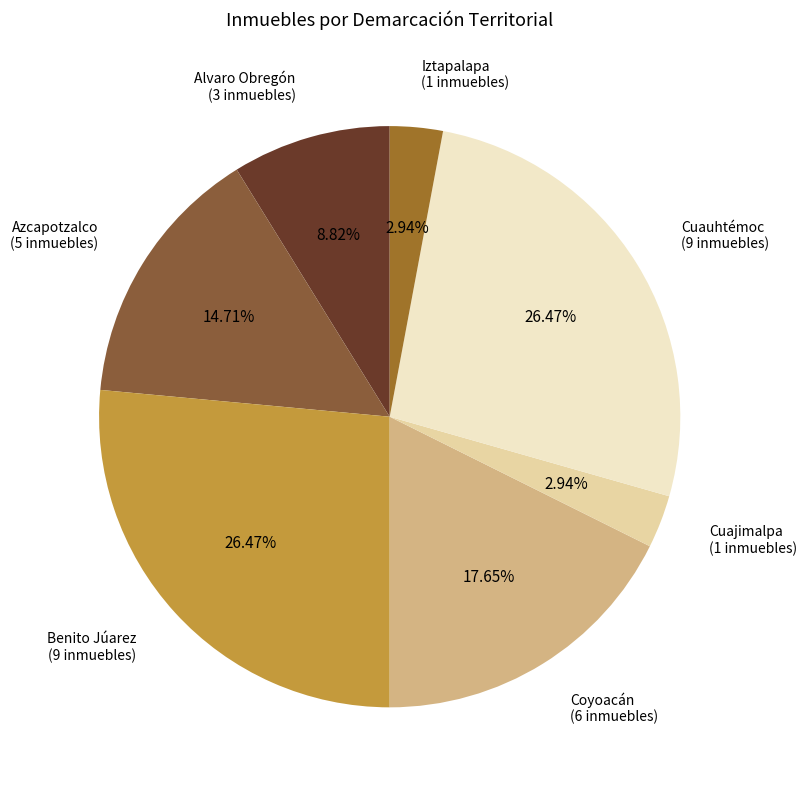

What percentage is the Benito Júarez slice, to the nearest percent?

26%